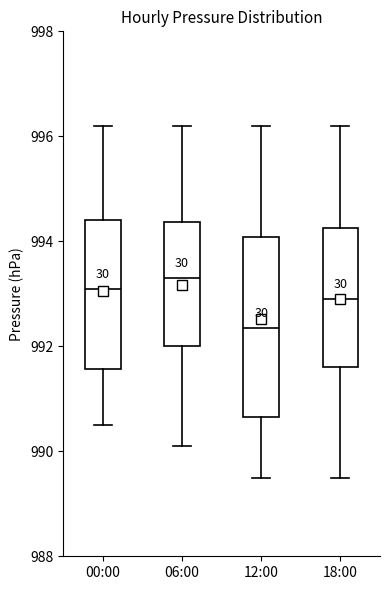

Reading left to right, read every box against the y-axis: the position of its median line, the range the box covers, and the ends of its whiskers. The values are not printed on the chart, so give them approximately, as read against the axis.

00:00: median 993.2, box 991.6 to 994.4, whiskers 990.6 to 996.2
06:00: median 993.4, box 992.0 to 994.4, whiskers 990.2 to 996.2
12:00: median 992.4, box 990.6 to 994.0, whiskers 989.6 to 996.2
18:00: median 993.0, box 991.6 to 994.2, whiskers 989.6 to 996.2